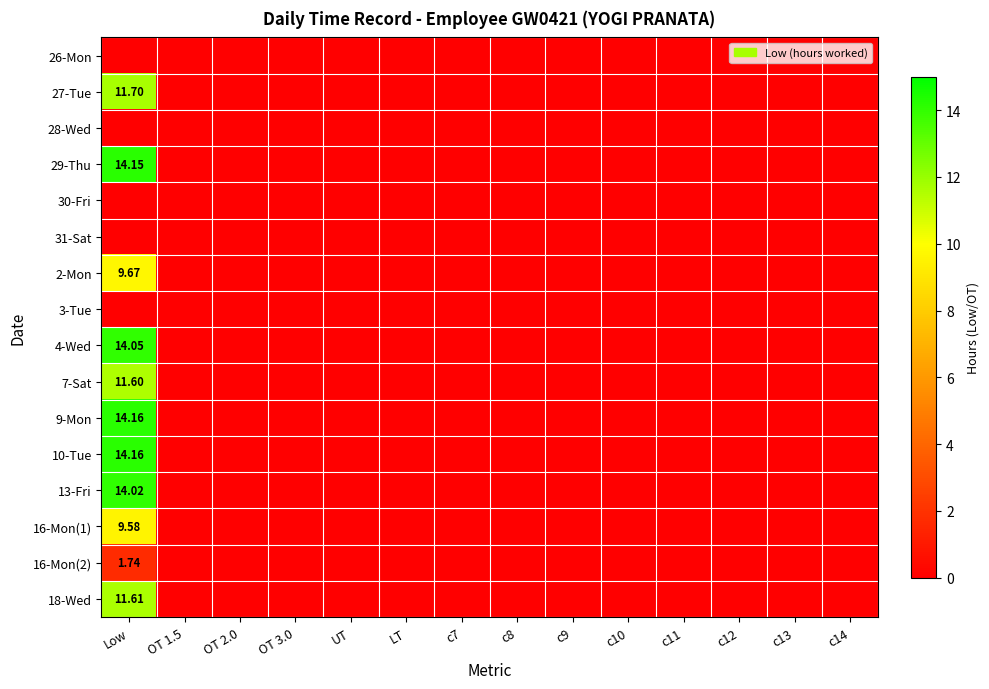

Is it true that 7-Sat equals 0.0 at c13?

True